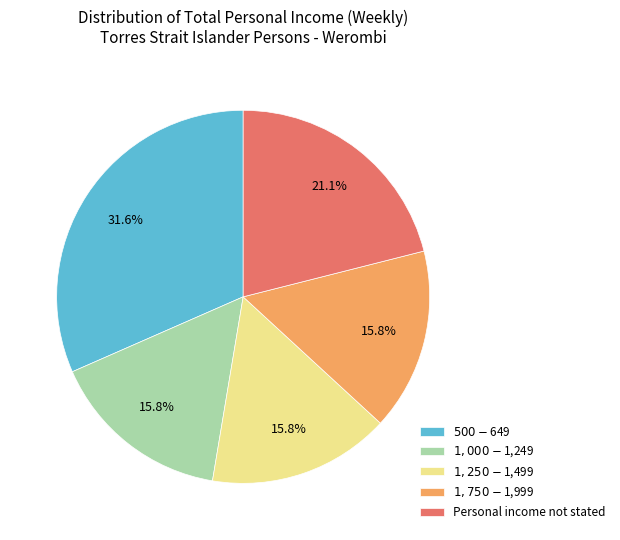

Does $1,250-$1,499 account for over 50% of the chart?

No